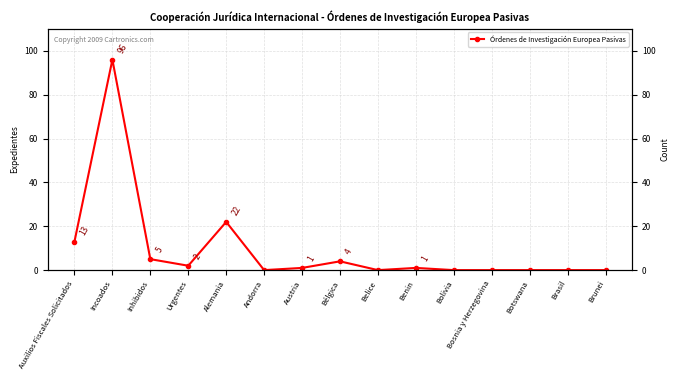

How many lines are shown in the chart?

1